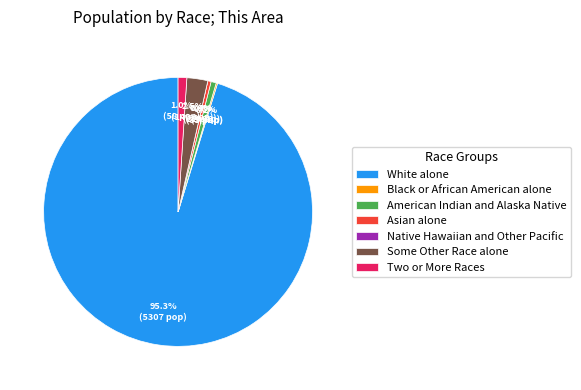

What is the smallest slice in the pie chart?

Native Hawaiian and Other Pacific